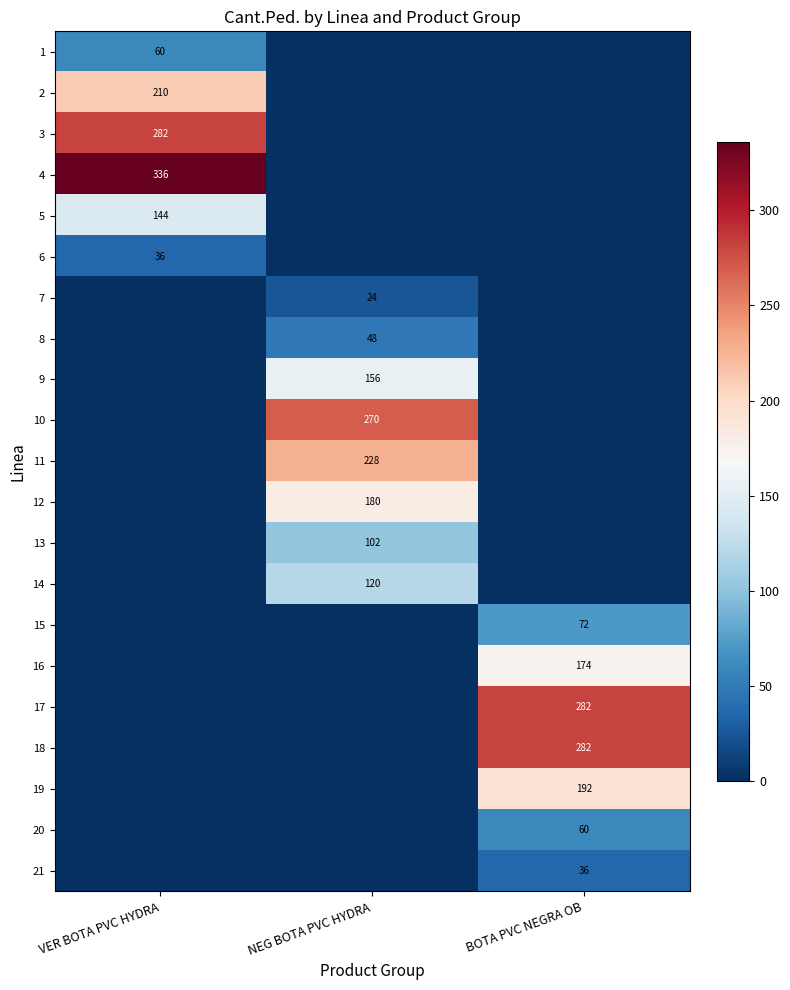

The 4 series shows 584 at VER BOTA PVC HYDRA. True or false?

False